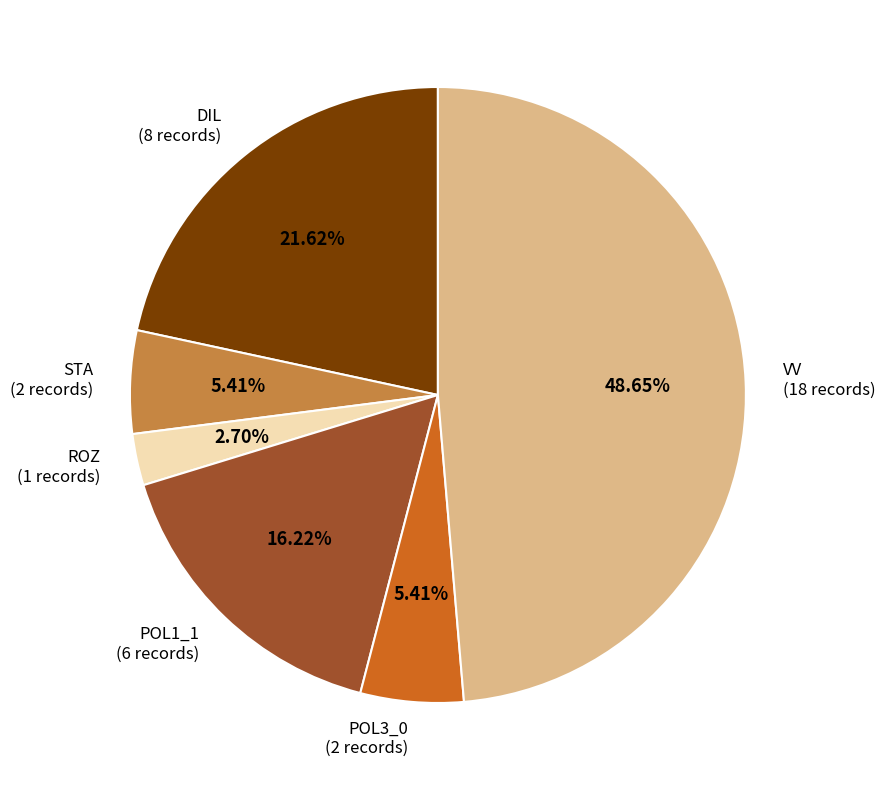

To the nearest percent, what is the average slice percentage?

17%